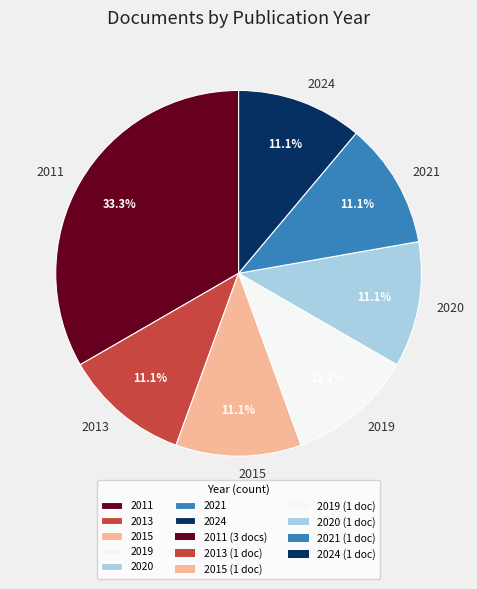

What is the ratio of the value at 2013 to the value at 2020?

1.0